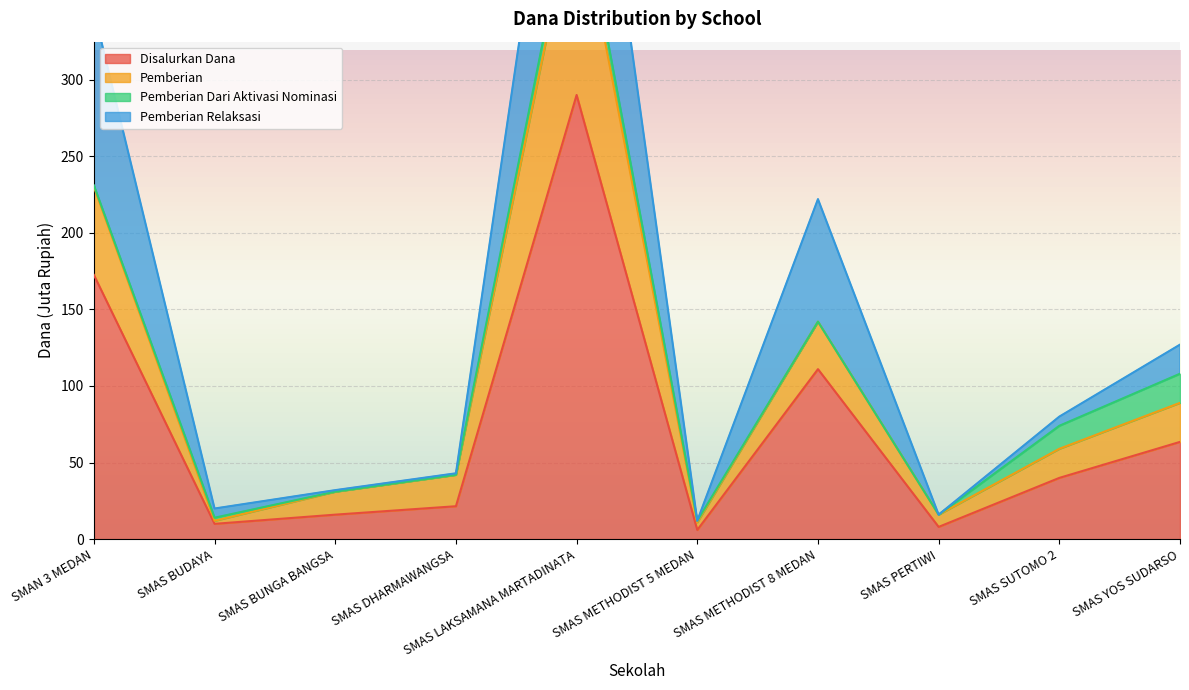

How many data points does each series have?

10